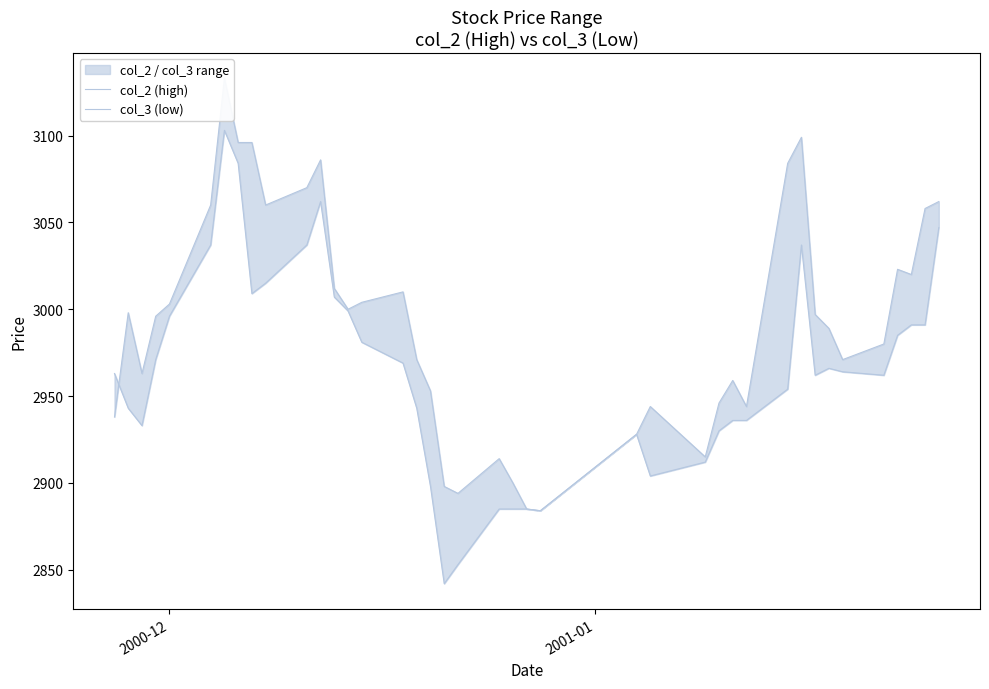

What are all the series names shown in the legend?

col_2 (high), col_3 (low)